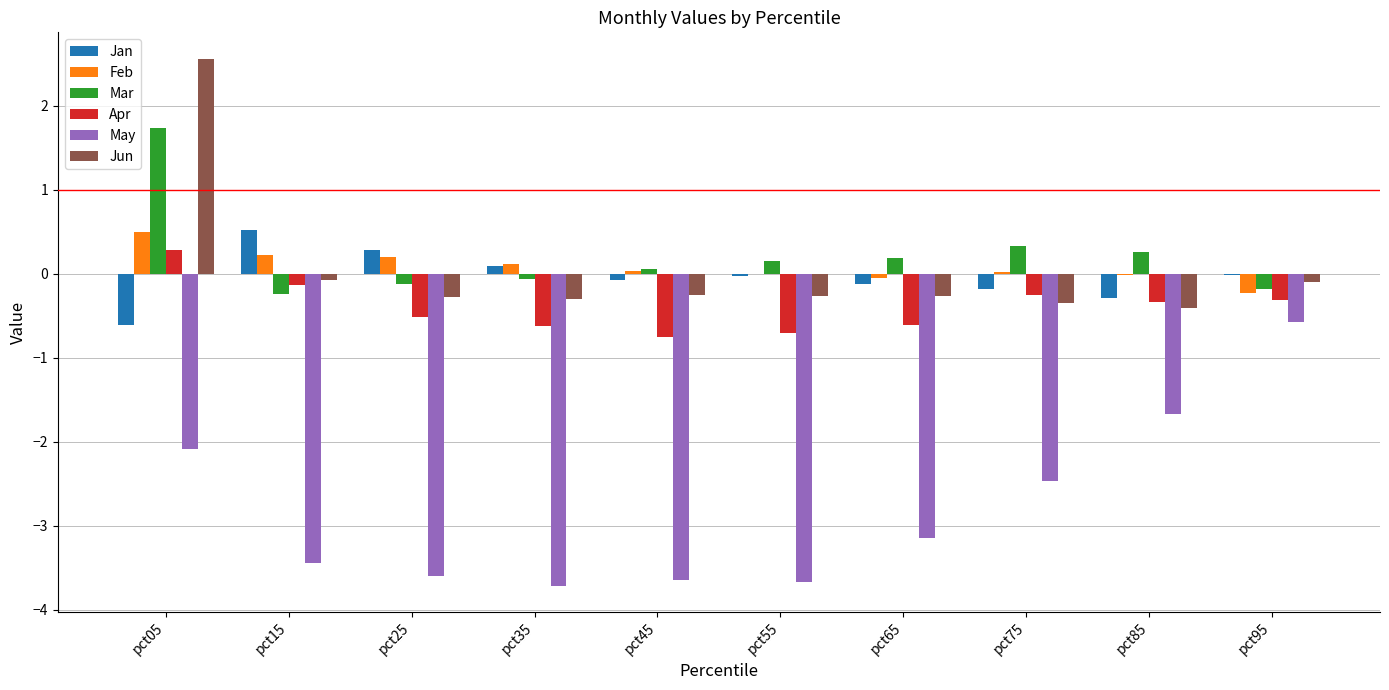

The Mar series shows -0.2 at pct95. True or false?

True